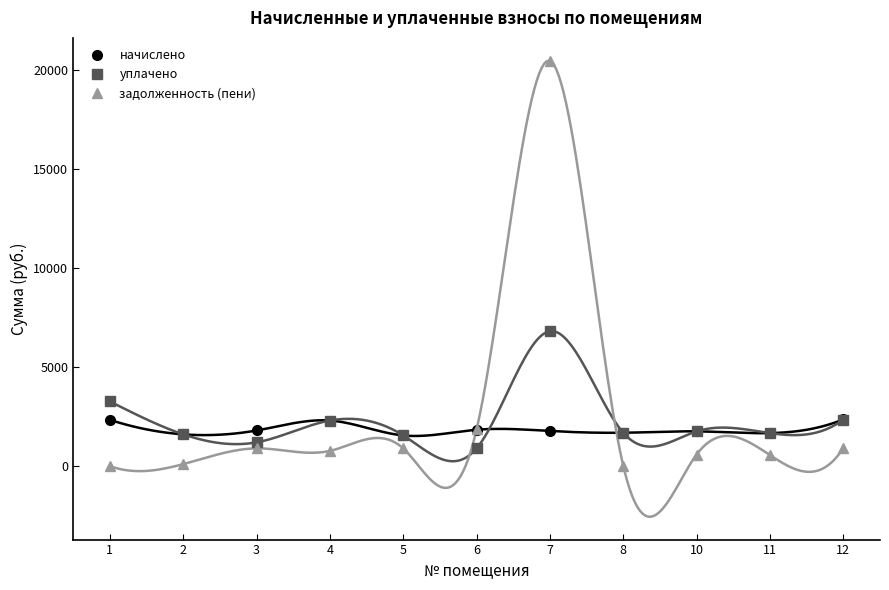

Which series ends up on top after the final intersection of уплачено and задолженность (пени)?

уплачено